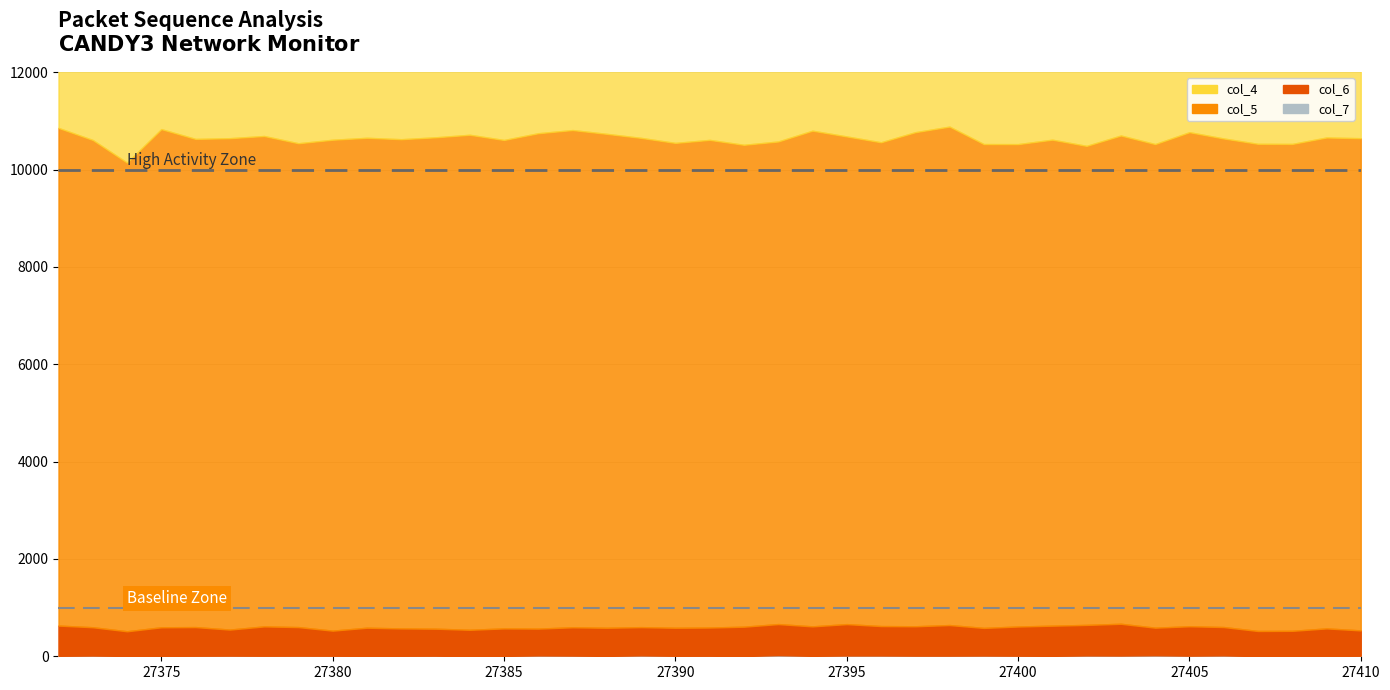

At which label does col_5 reach its peak?

27398